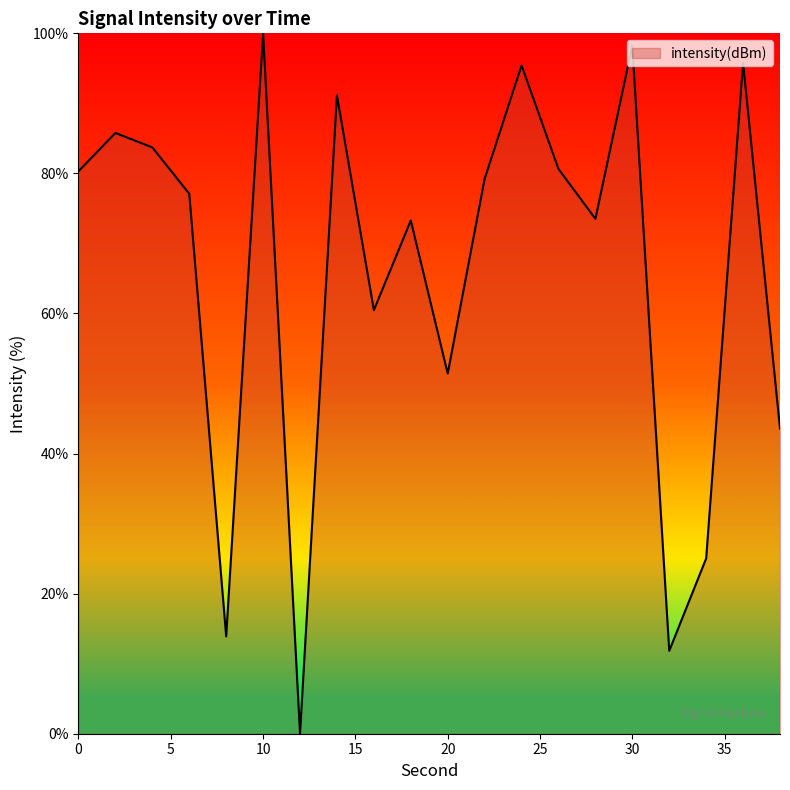

What is the greatest value displayed?

100.0